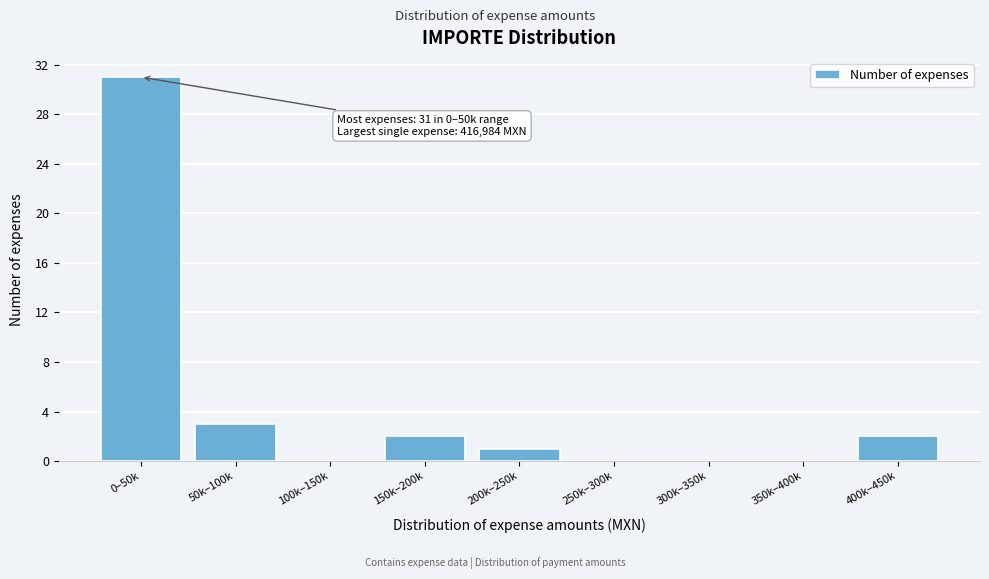

Reading left to right, extract all data points from this chart.

0–50k=31	50k–100k=3	100k–150k=0	150k–200k=2	200k–250k=1	250k–300k=0	300k–350k=0	350k–400k=0	400k–450k=2